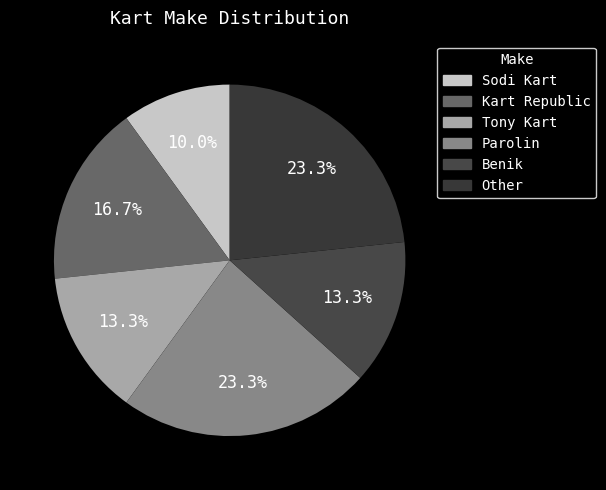

To the nearest percent, what portion does Kart Republic represent?

17%